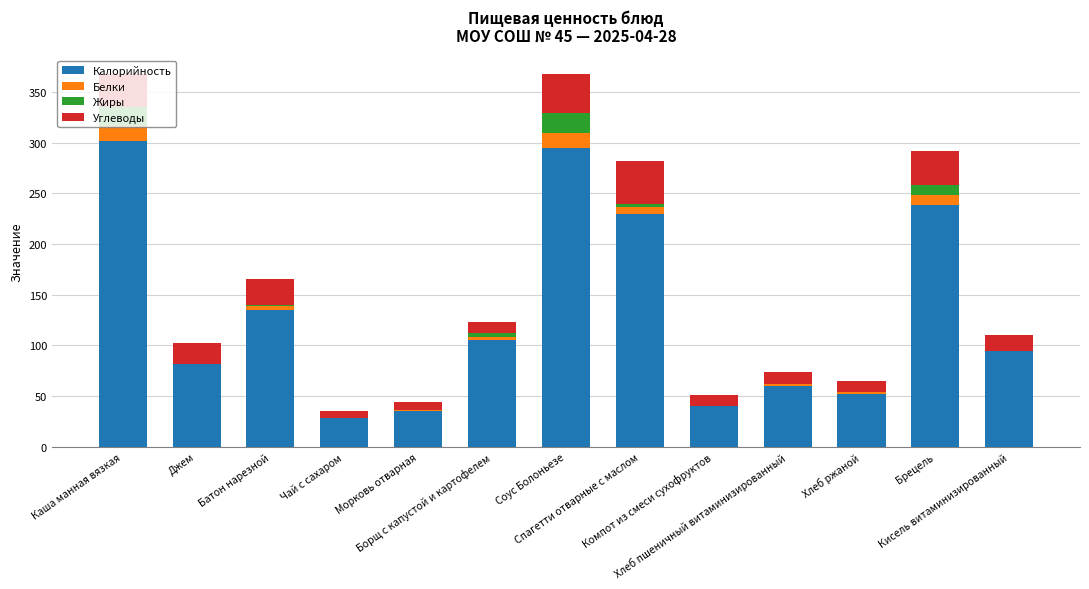

Count the number of data series in this chart.

4